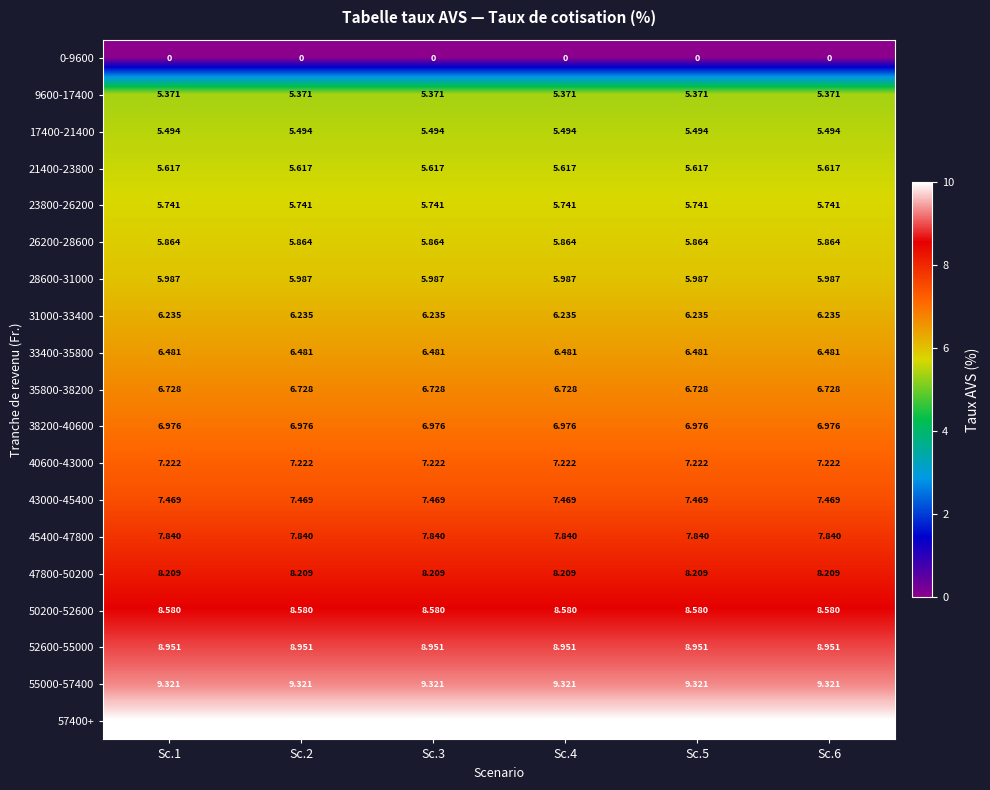

Is the value of 17400-21400 at Sc.1 greater than the value of 26200-28600 at Sc.5?

No